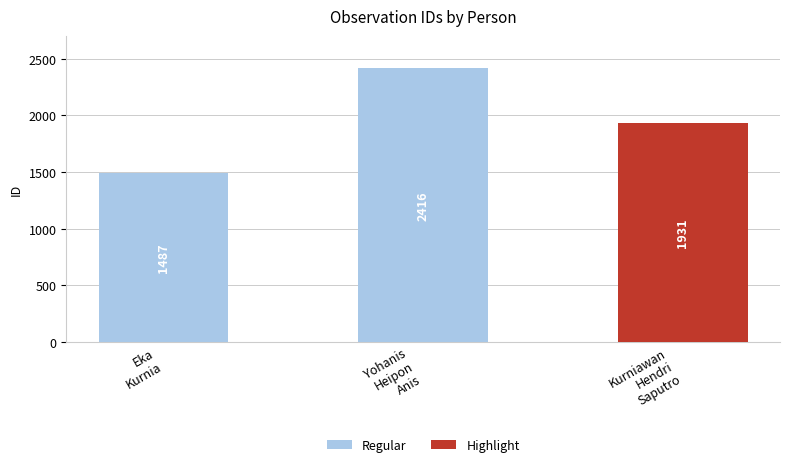

What is the sum of the values at Yohanis
Heipon
Anis and Eka
Kurnia?

3903